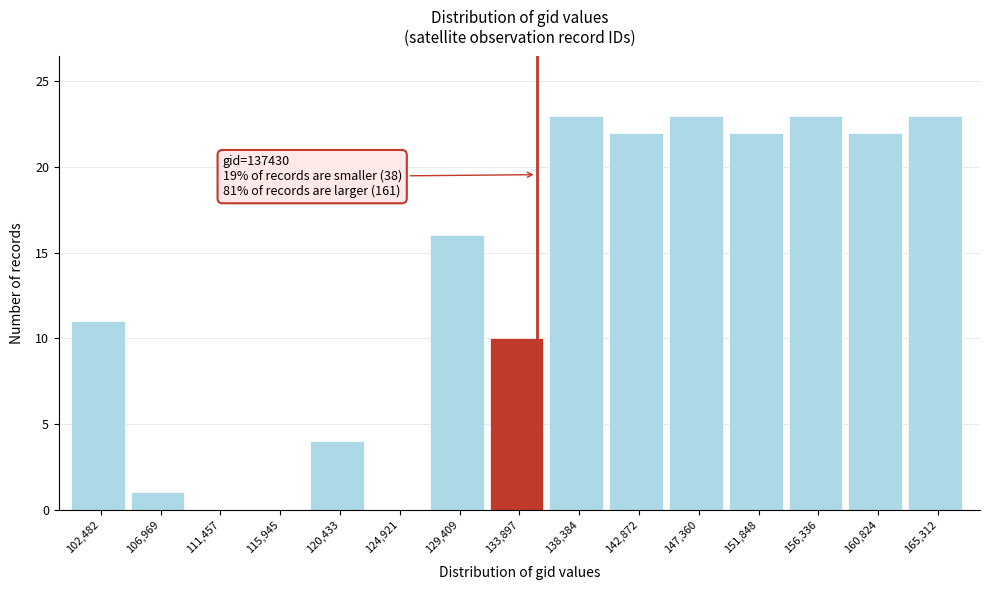

Reading right to left, transcribe all the data shown in this chart.

165,312=23	160,824=22	156,336=23	151,848=22	147,360=23	142,872=22	138,384=23	133,897=10	129,409=16	124,921=0	120,433=4	115,945=0	111,457=0	106,969=1	102,482=11